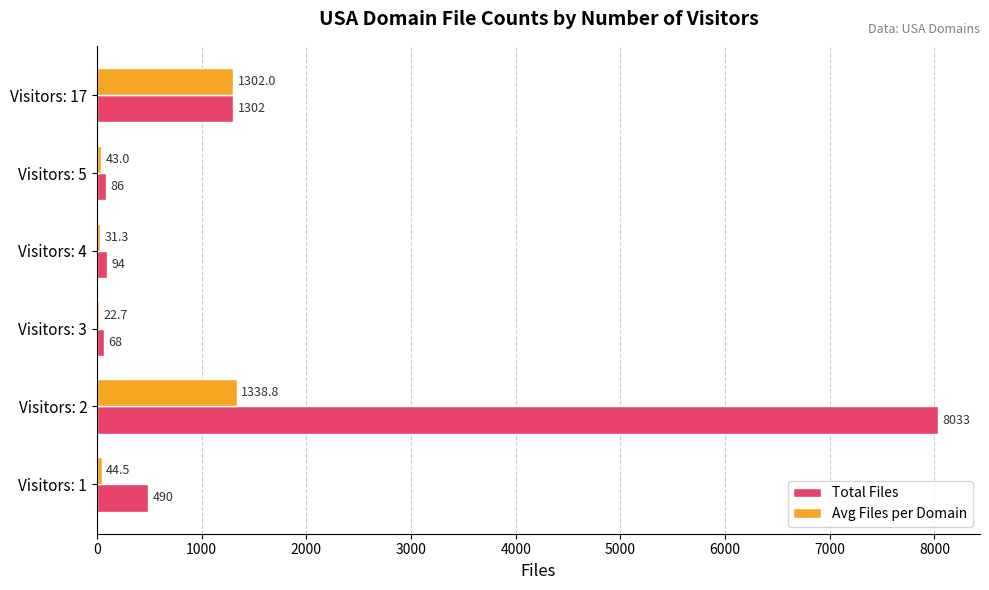

At which category is the sum across all series the highest?

Visitors: 2